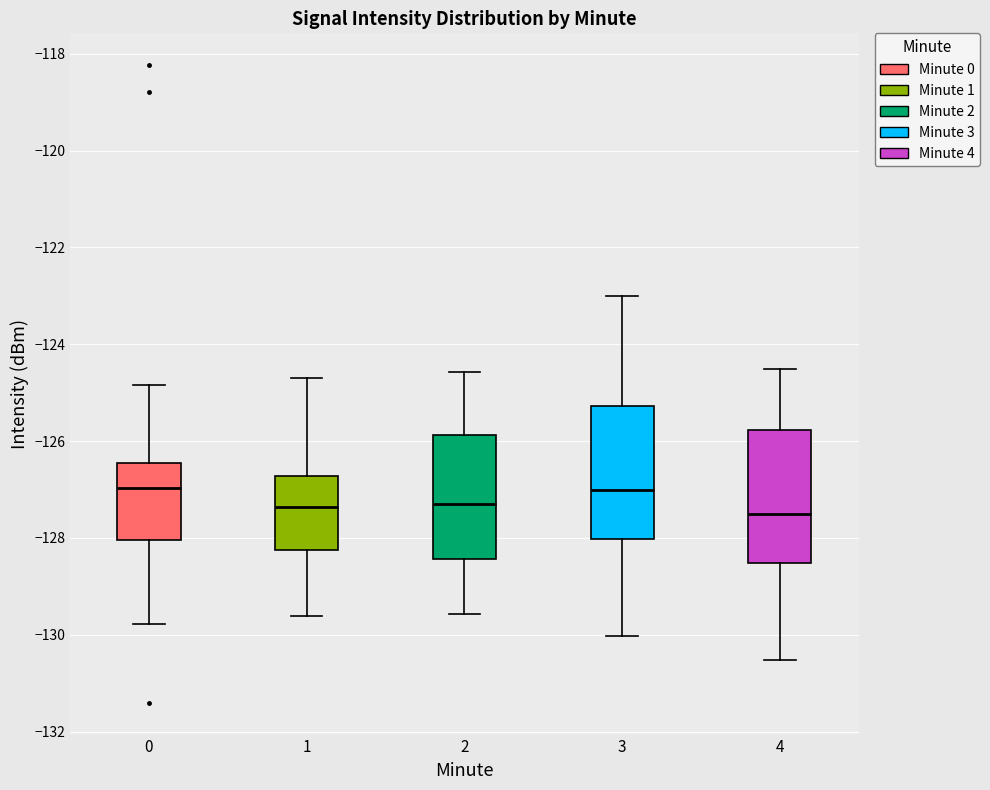

Reading left to right, transcribe this box plot: for each box, give where its median line is, the range the box spans, and where its two whiskers end, as read against the y-axis. The values are not printed on the chart, so give them approximately, as read against the axis.

0: median -127.0, box -128.0 to -126.4, whiskers -129.8 to -124.8
1: median -127.4, box -128.2 to -126.8, whiskers -129.6 to -124.6
2: median -127.2, box -128.4 to -125.8, whiskers -129.6 to -124.6
3: median -127.0, box -128.0 to -125.2, whiskers -130.0 to -123.0
4: median -127.6, box -128.6 to -125.8, whiskers -130.6 to -124.6